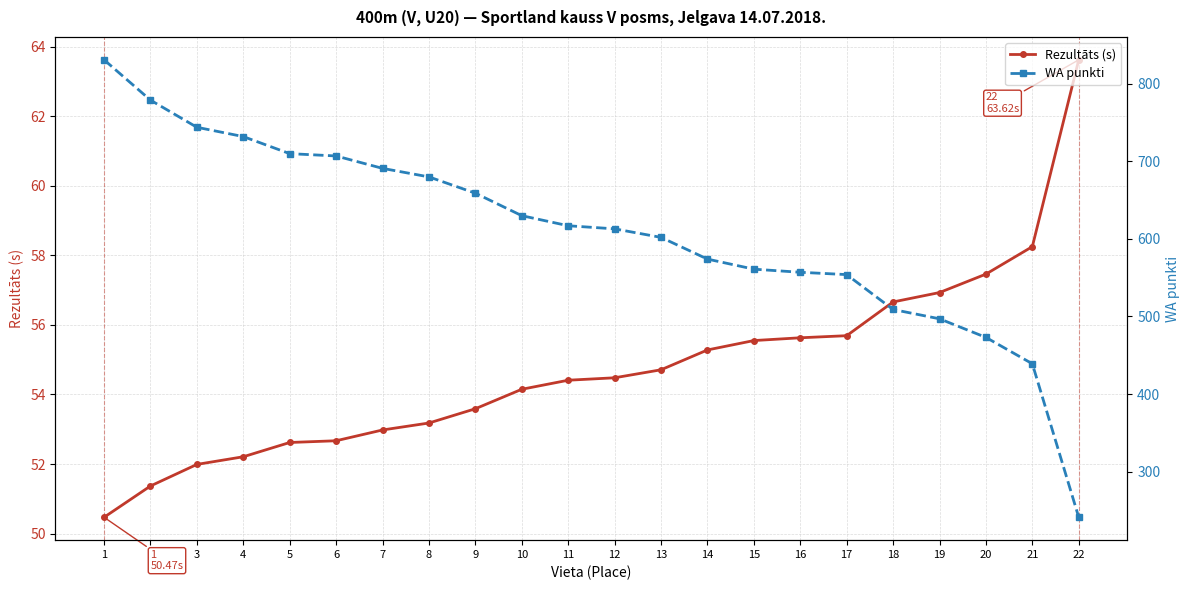

True or false: Rezultāts (s) and WA punkti intersect in this chart.

False